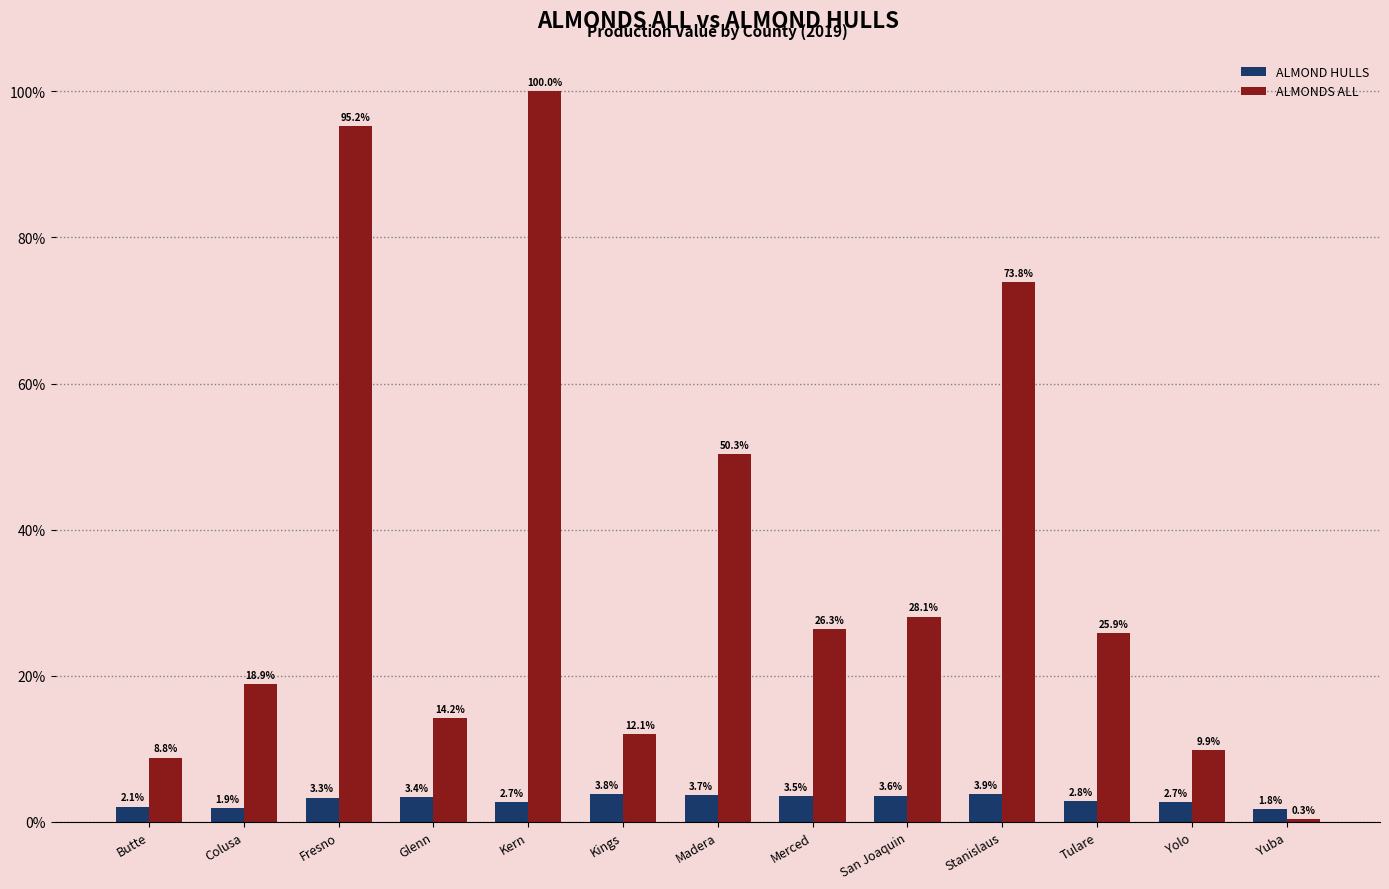

What is the maximum value shown in the chart?

100.0